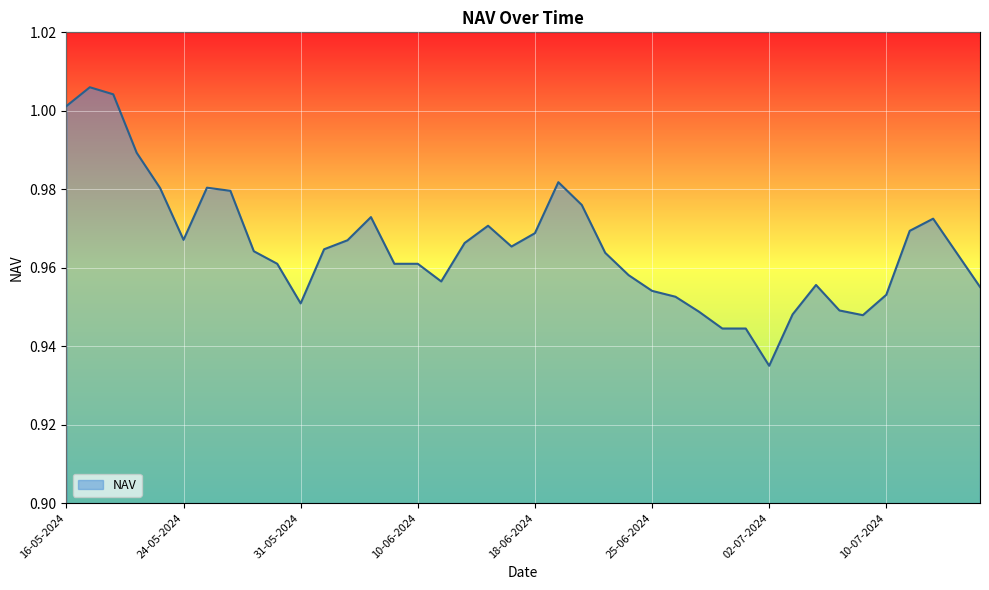

List the labels in order of value, smallest first.

02-07-2024, 01-07-2024, 28-06-2024, 09-07-2024, 03-07-2024, 27-06-2024, 05-07-2024, 31-05-2024, 26-06-2024, 10-07-2024, 25-06-2024, 16-07-2024, 04-07-2024, 11-06-2024, 24-06-2024, 10-06-2024, 07-06-2024, 30-05-2024, 15-07-2024, 21-06-2024, 29-05-2024, 04-06-2024, 14-06-2024, 12-06-2024, 05-06-2024, 24-05-2024, 18-06-2024, 11-07-2024, 13-06-2024, 12-07-2024, 06-06-2024, 20-06-2024, 28-05-2024, 23-05-2024, 27-05-2024, 19-06-2024, 21-05-2024, 16-05-2024, 20-05-2024, 17-05-2024